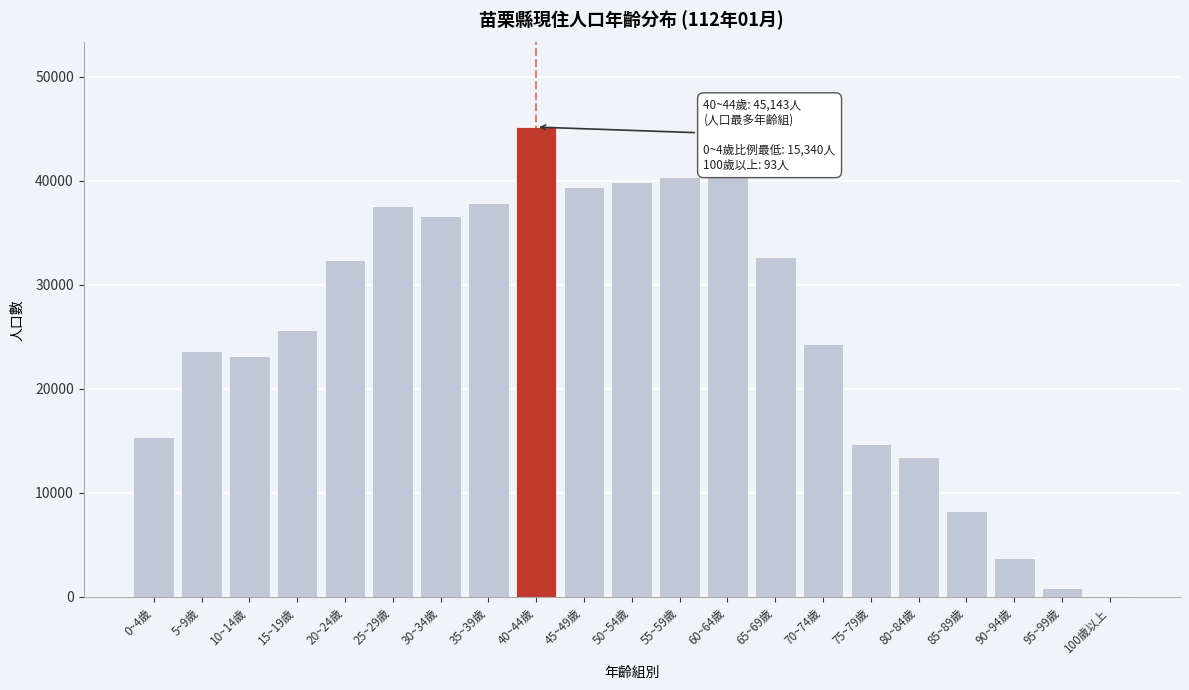

What is the maximum value shown in the chart?

45143